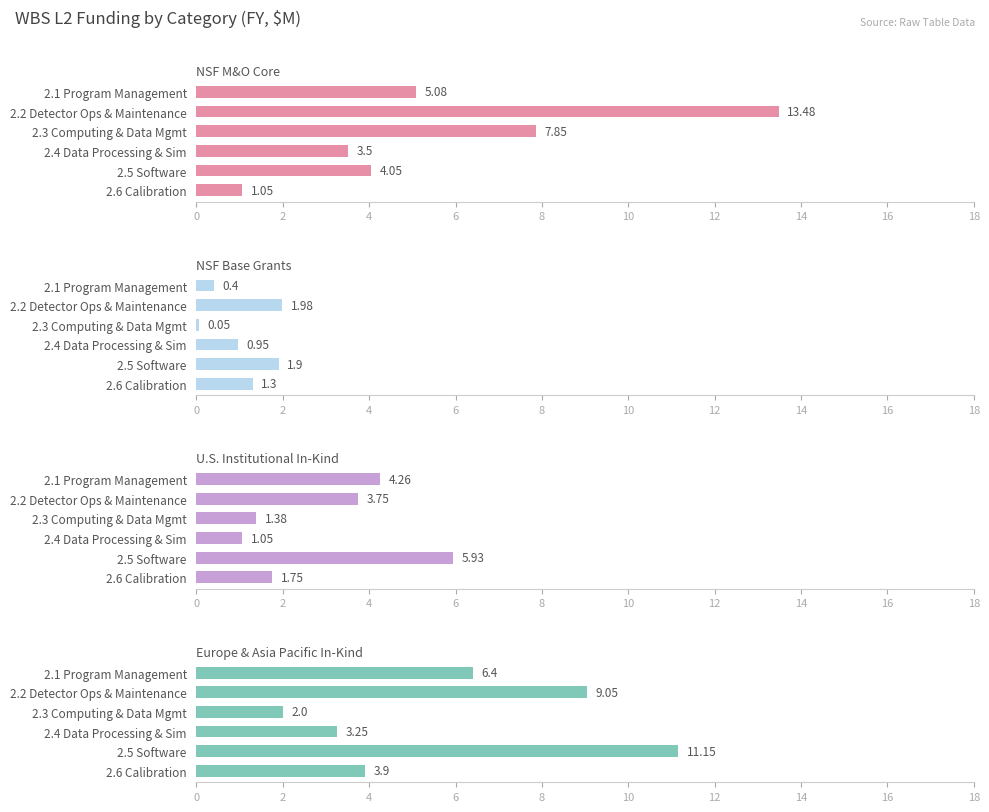

How many values in the NSF Base Grants series exceed 1?

3